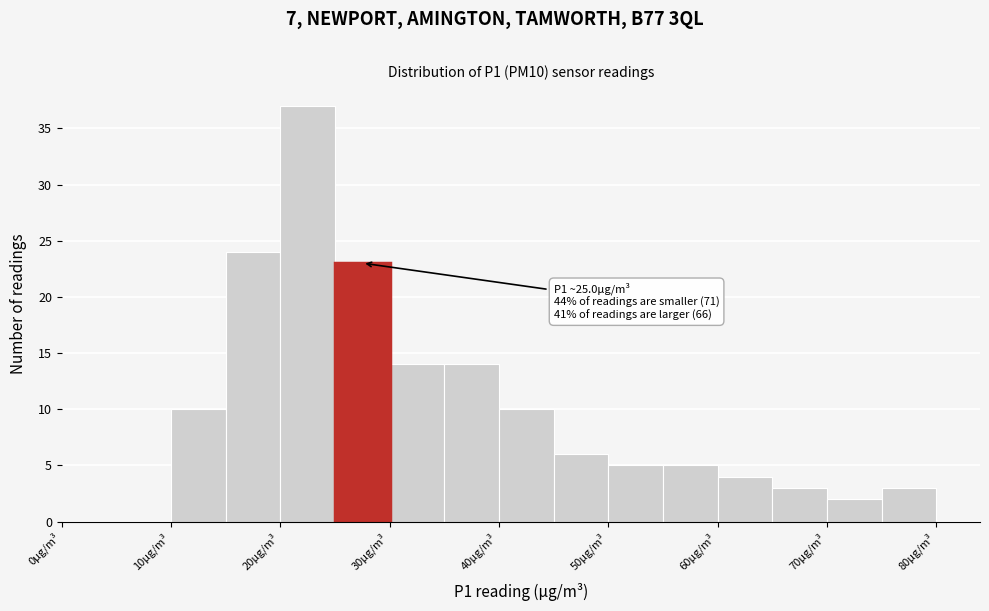

Over which range of the x-axis is the bar tallest?

20 to 25